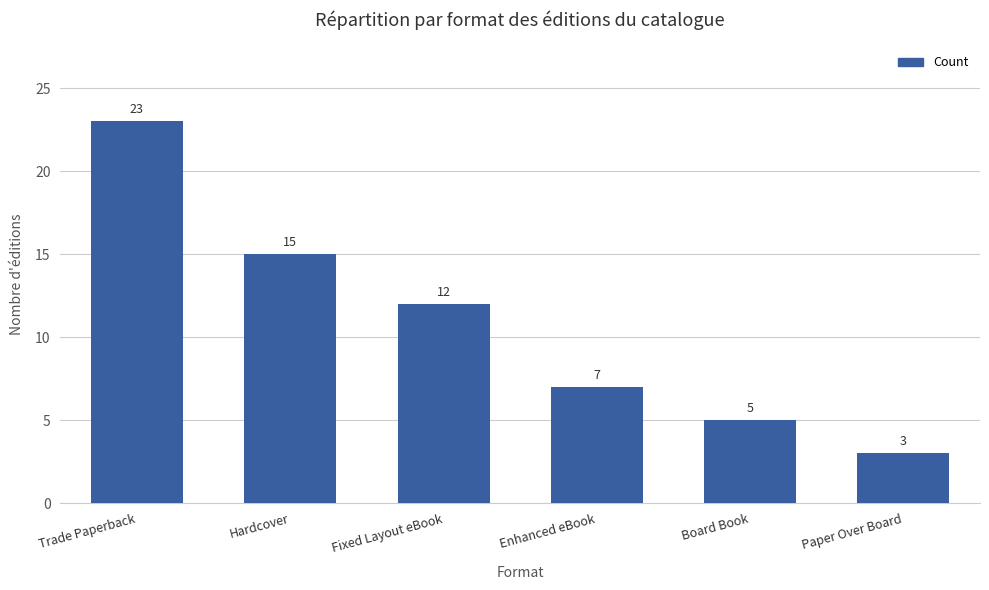

What is the ratio of the value at Fixed Layout eBook to the value at Enhanced eBook?

1.7